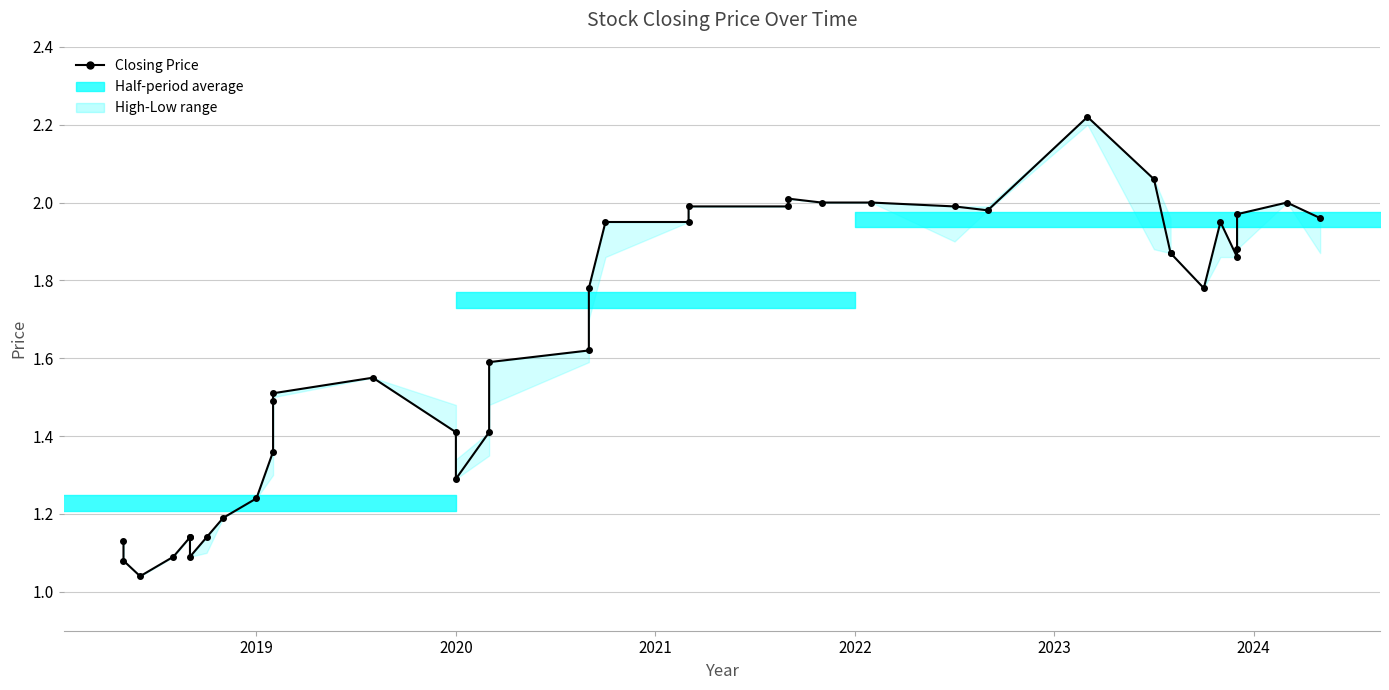

Does the chart have visible grid lines?

Yes